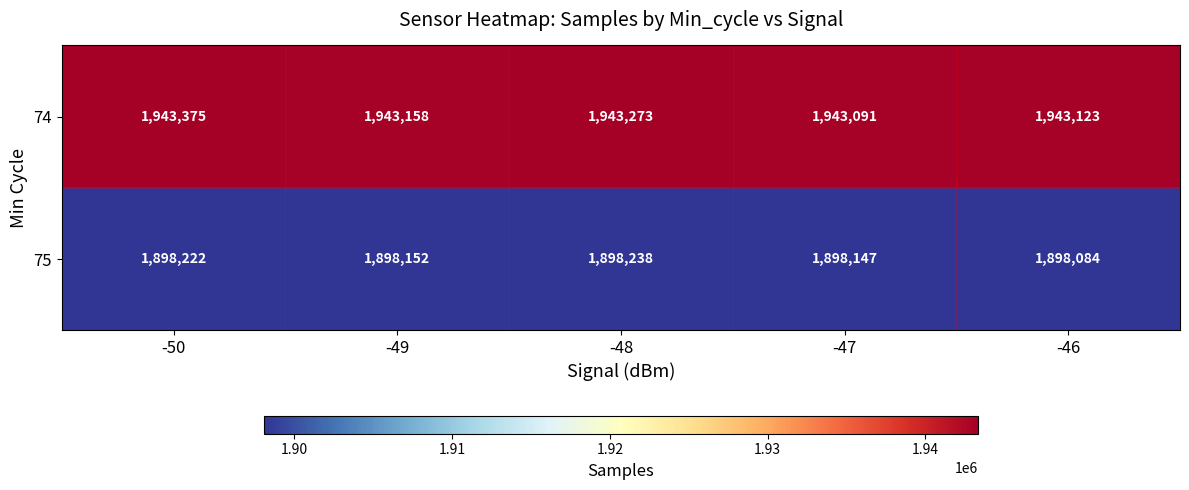

At which category is the sum across all series the highest?

-50